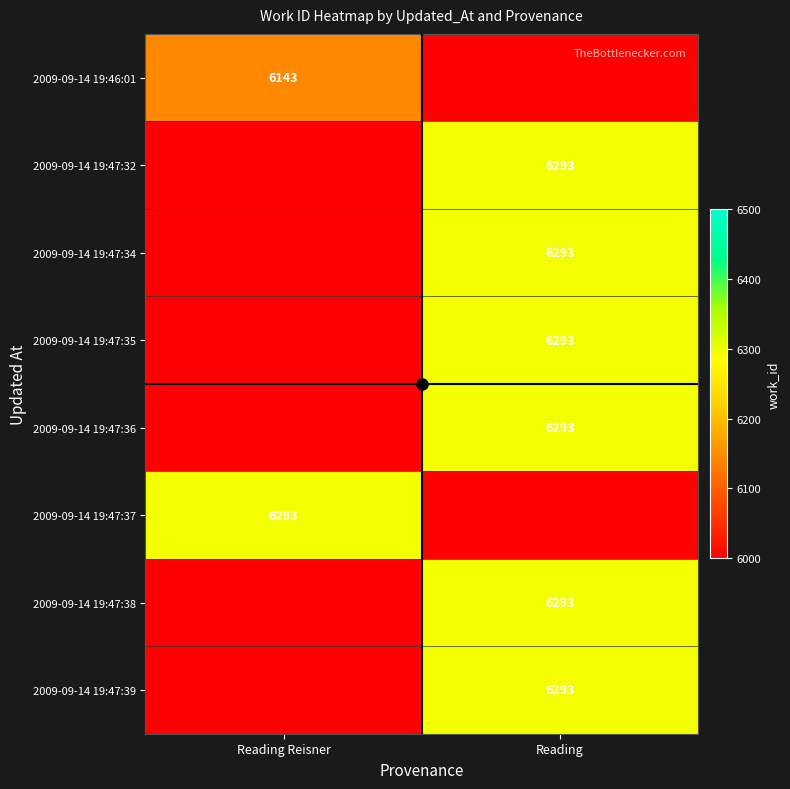

The 2009-09-14 19:47:34 series shows 2289 at Reading. True or false?

False